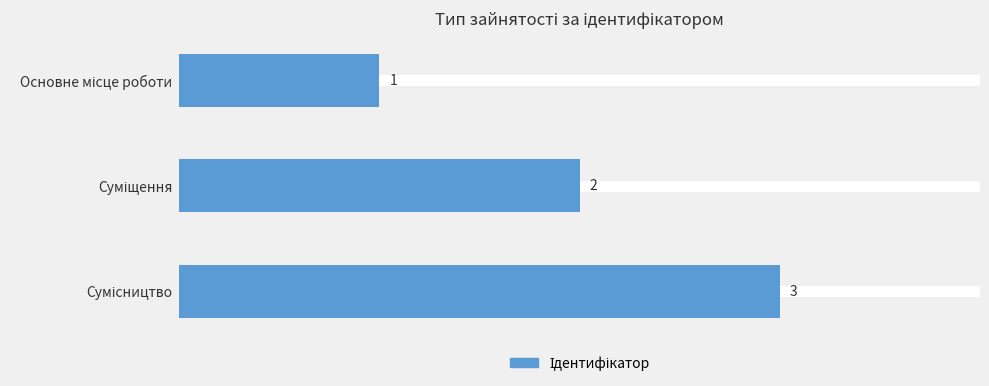

How many series are shown in this chart?

1